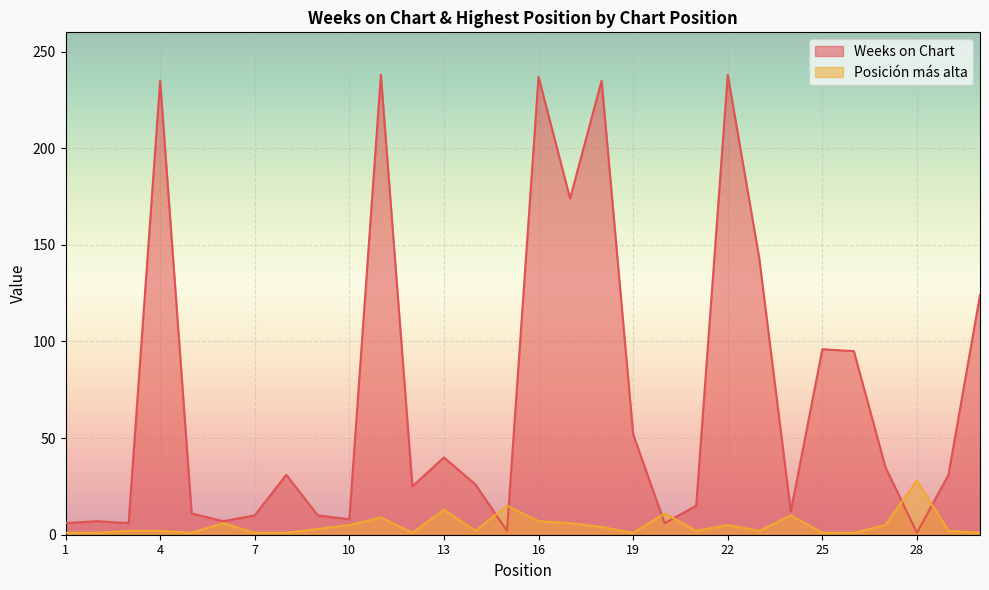

True or false: Weeks on Chart and Posición más alta intersect in this chart.

True